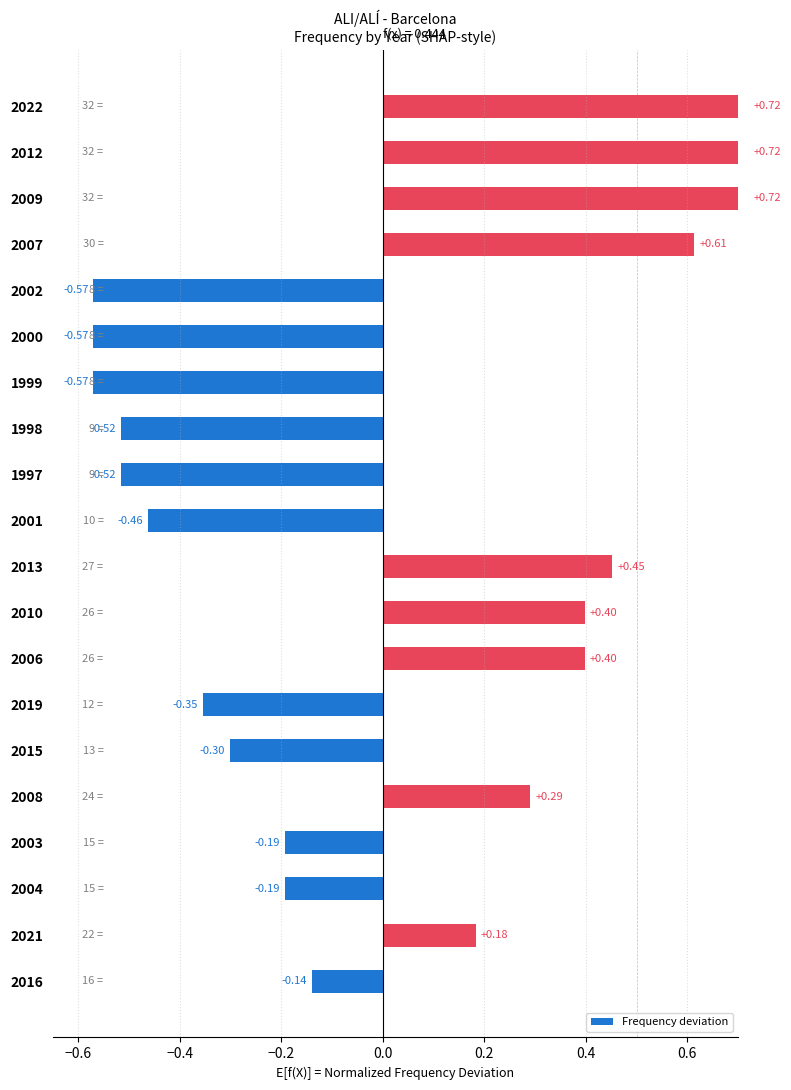

What is the approximate value at 2004?

-0.2